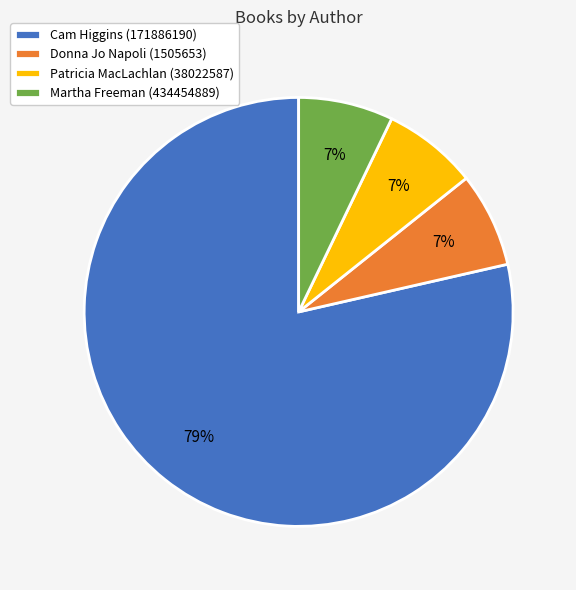

Which has a higher value, Martha Freeman (434454889) or Cam Higgins (171886190)?

Cam Higgins (171886190)